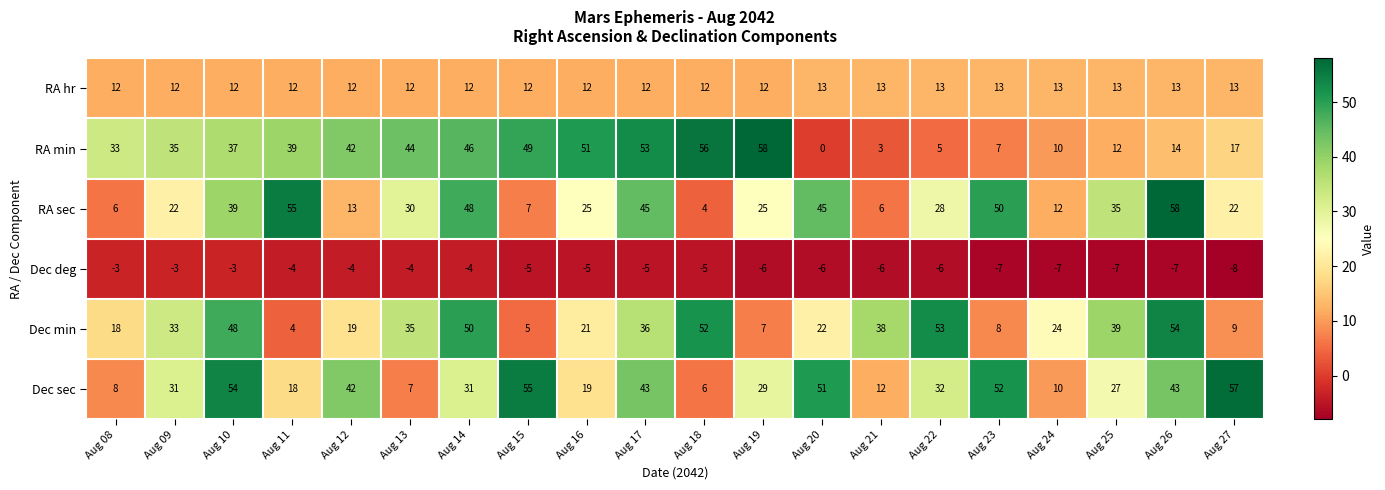

Read the RA hr value at Aug 23.

13